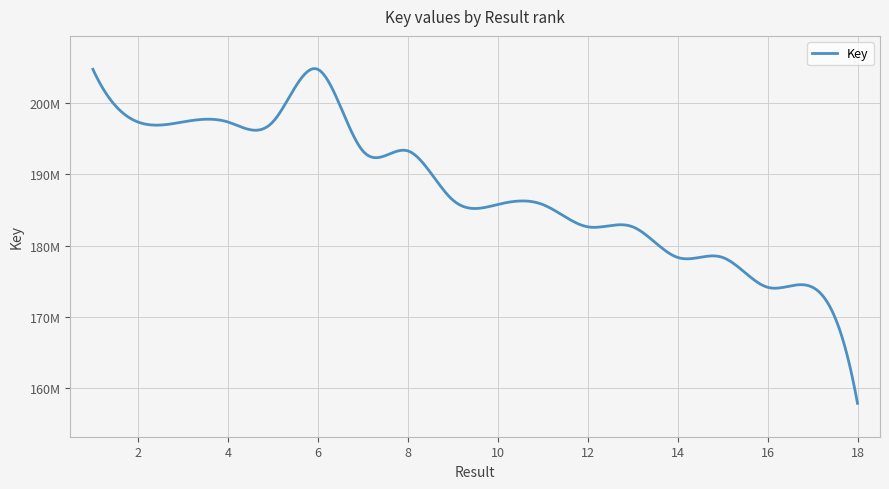

What is the average value?

187318023